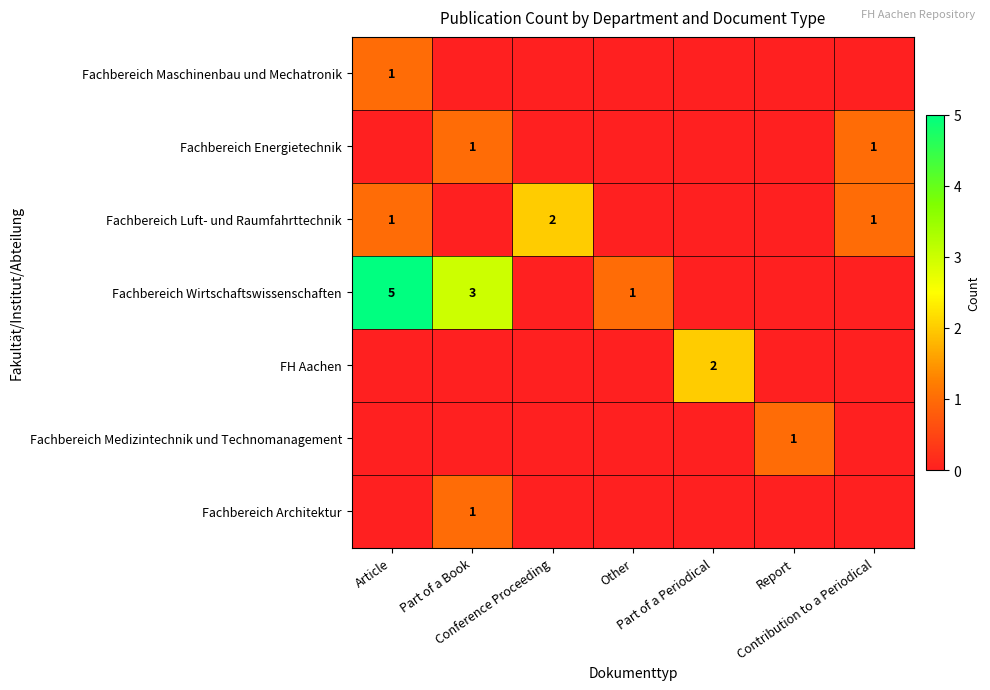

Rank the series at Part of a Book from highest to lowest value.

Fachbereich Wirtschaftswissenschaften, Fachbereich Energietechnik, Fachbereich Architektur, Fachbereich Maschinenbau und Mechatronik, Fachbereich Luft- und Raumfahrttechnik, FH Aachen, Fachbereich Medizintechnik und Technomanagement